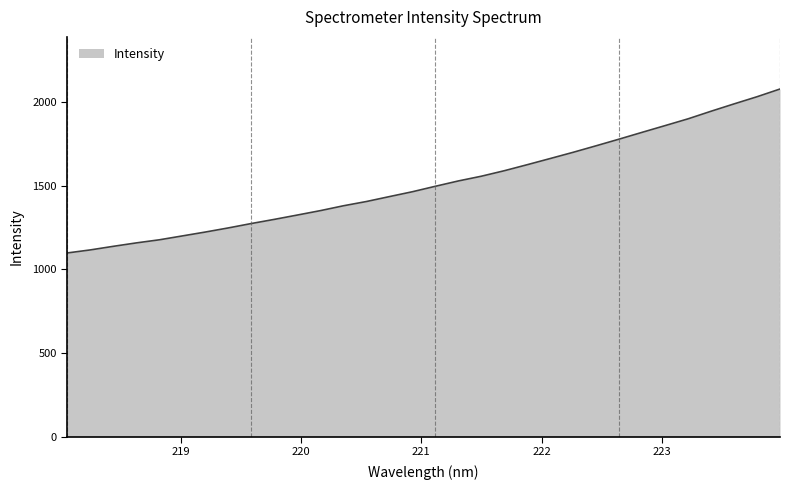

What is the maximum value shown in the chart?

2078.1